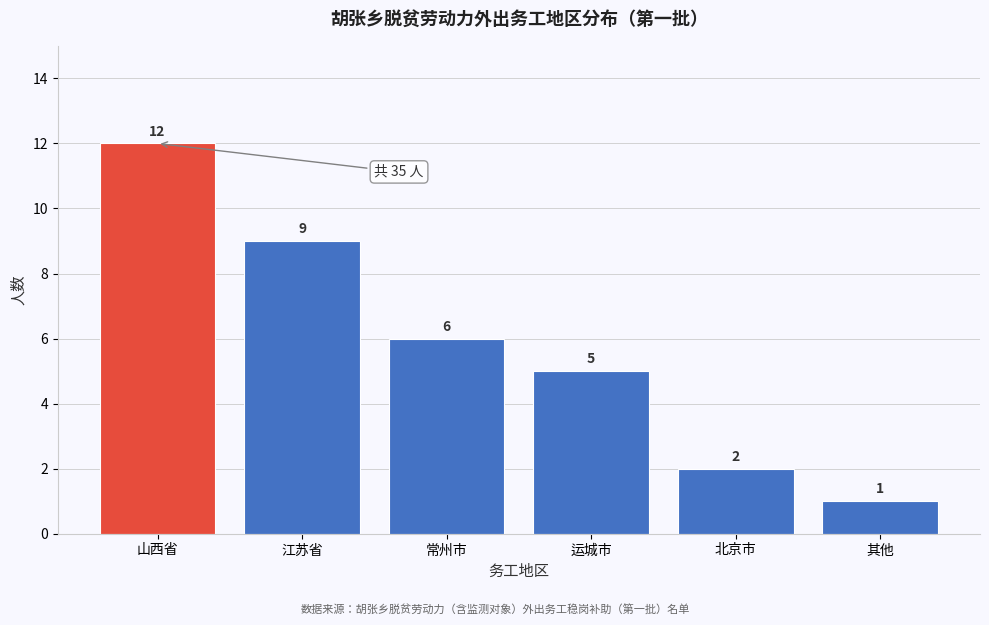

Reading right to left, extract all data points from this chart.

1	2	5	6	9	12